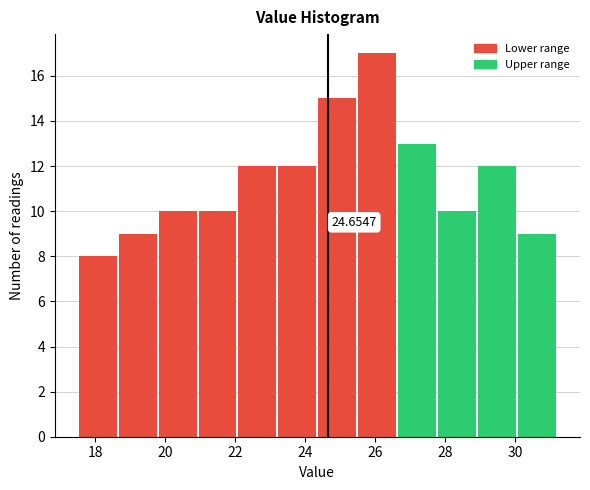

Over which range of the x-axis is the bar tallest?

25.4 to 26.6